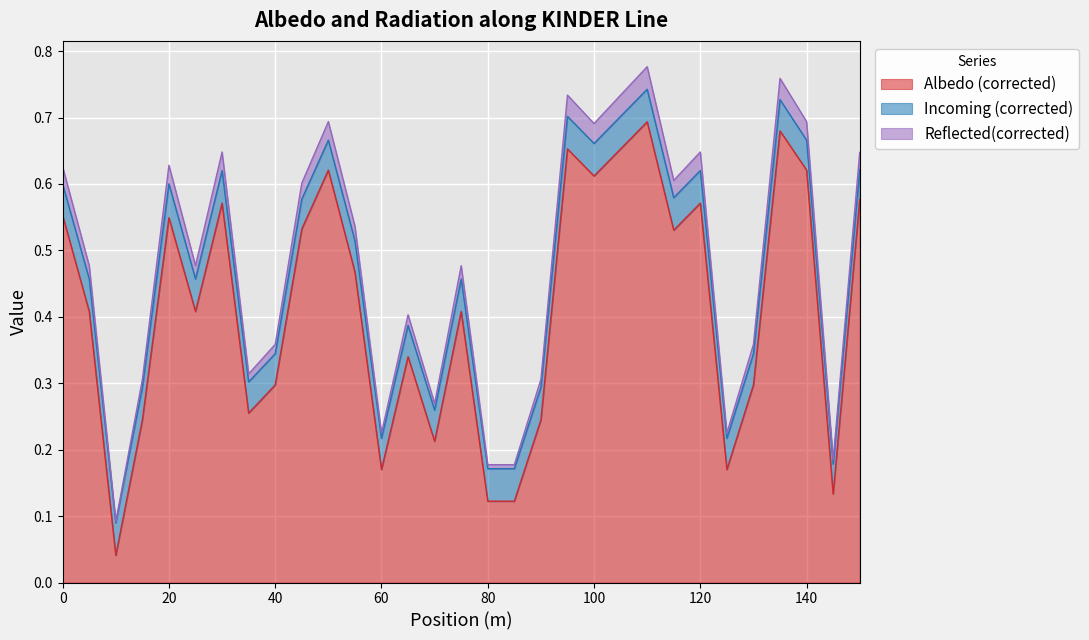

What are all the series names shown in the legend?

Albedo (corrected), Incoming (corrected), Reflected(corrected)